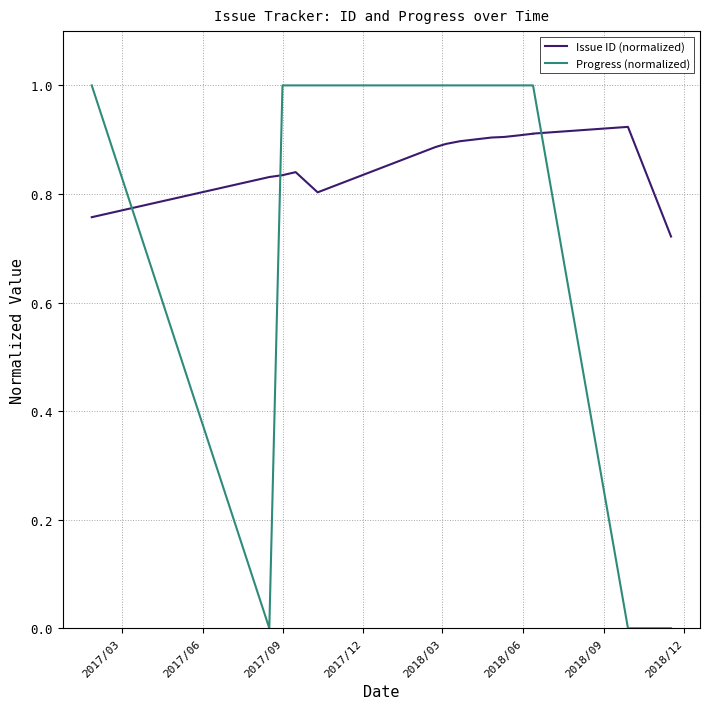

Reading left to right, list all the values displayed in this chart.

Issue ID (normalized): 0.8	0.8	0.8	0.8	0.8	0.9	0.9	0.9	0.9	0.9	0.9	0.9	0.9	0.9	0.7
Progress (normalized): 1.0	0.0	1.0	1.0	1.0	1.0	1.0	1.0	1.0	1.0	1.0	1.0	1.0	0.0	0.0